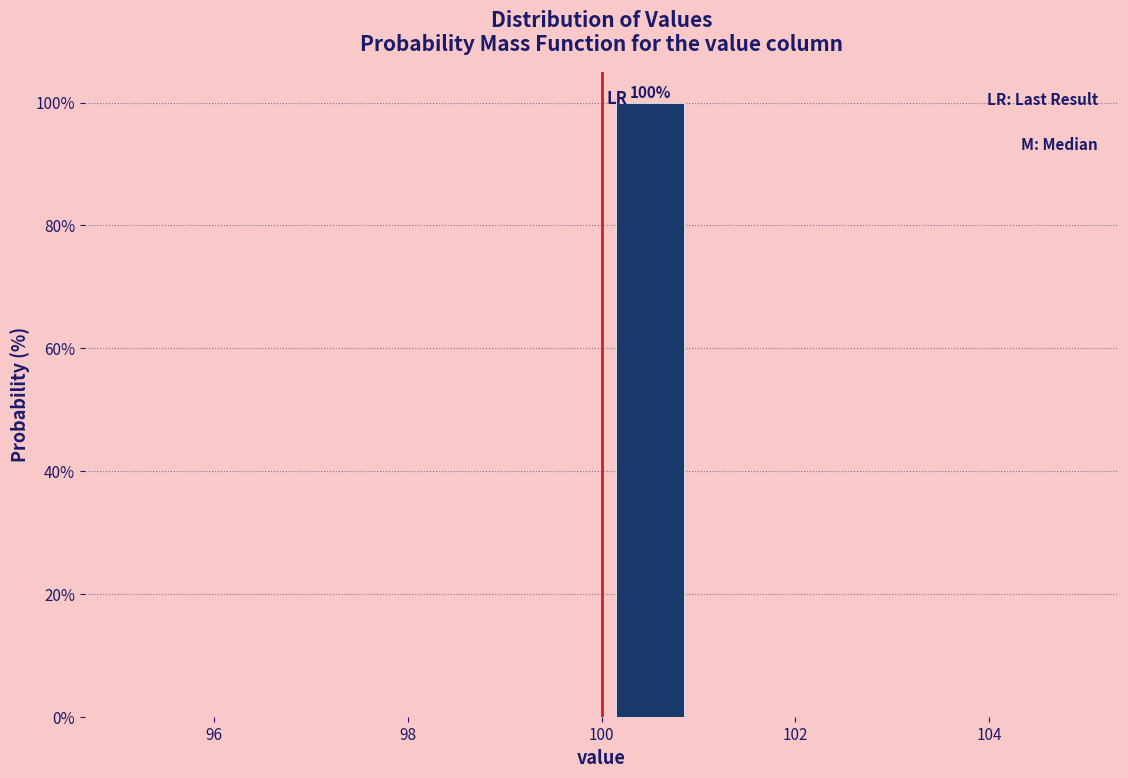

Over which range of the x-axis is the bar tallest?

100 to 101